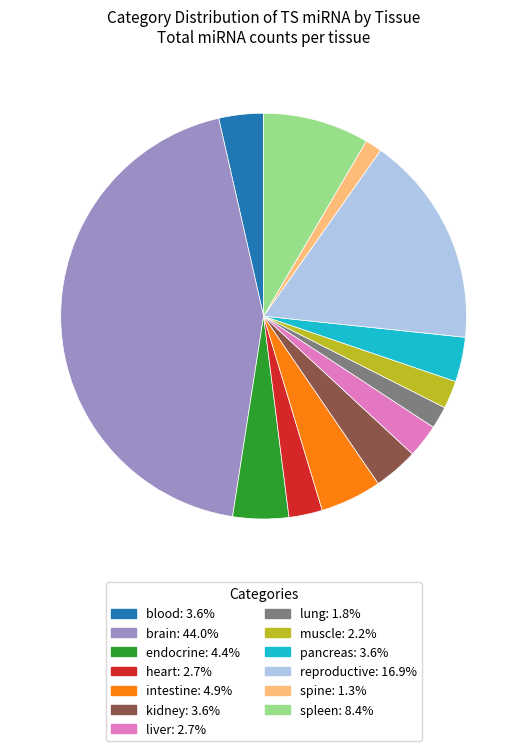

The spine slice represents 11% of the pie. True or false?

False